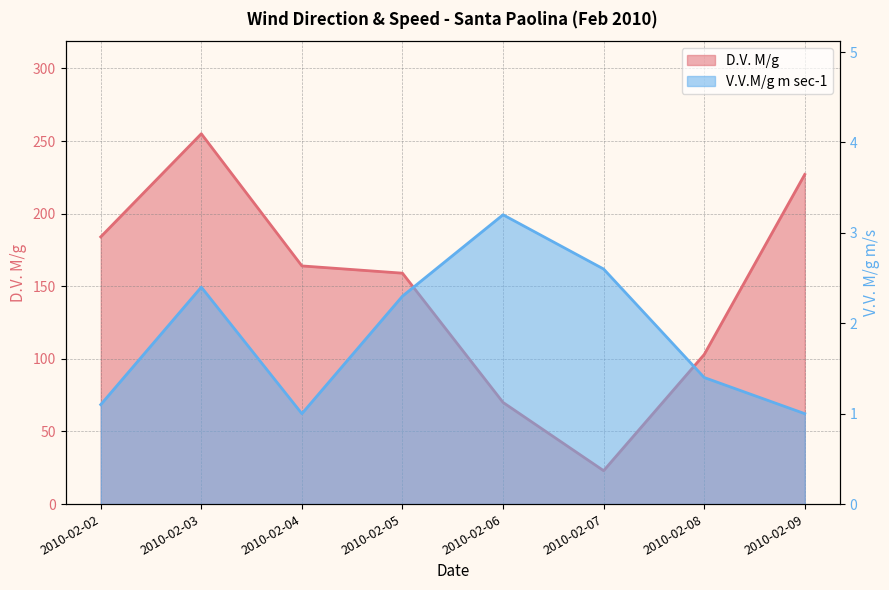

Reading right to left, transcribe all the data shown in this chart.

D.V. M/g: 2010-02-09=227.0	2010-02-08=103.0	2010-02-07=23.0	2010-02-06=70.0	2010-02-05=159.0	2010-02-04=164.0	2010-02-03=255.0	2010-02-02=184.0
V.V.M/g m sec-1: 2010-02-09=1.0	2010-02-08=1.4	2010-02-07=2.6	2010-02-06=3.2	2010-02-05=2.3	2010-02-04=1.0	2010-02-03=2.4	2010-02-02=1.1